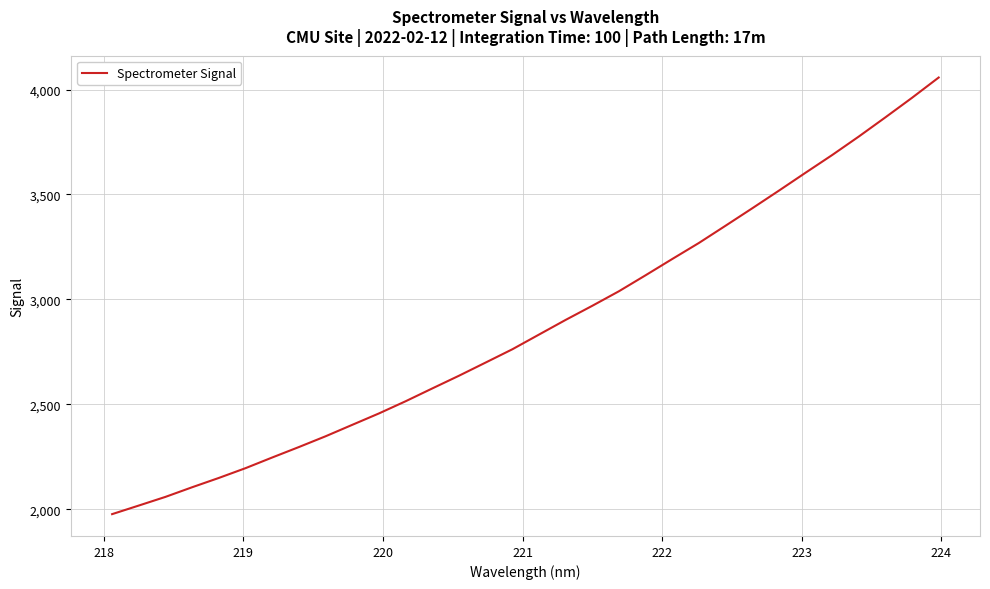

What is the minimum value shown in the chart?

1977.6